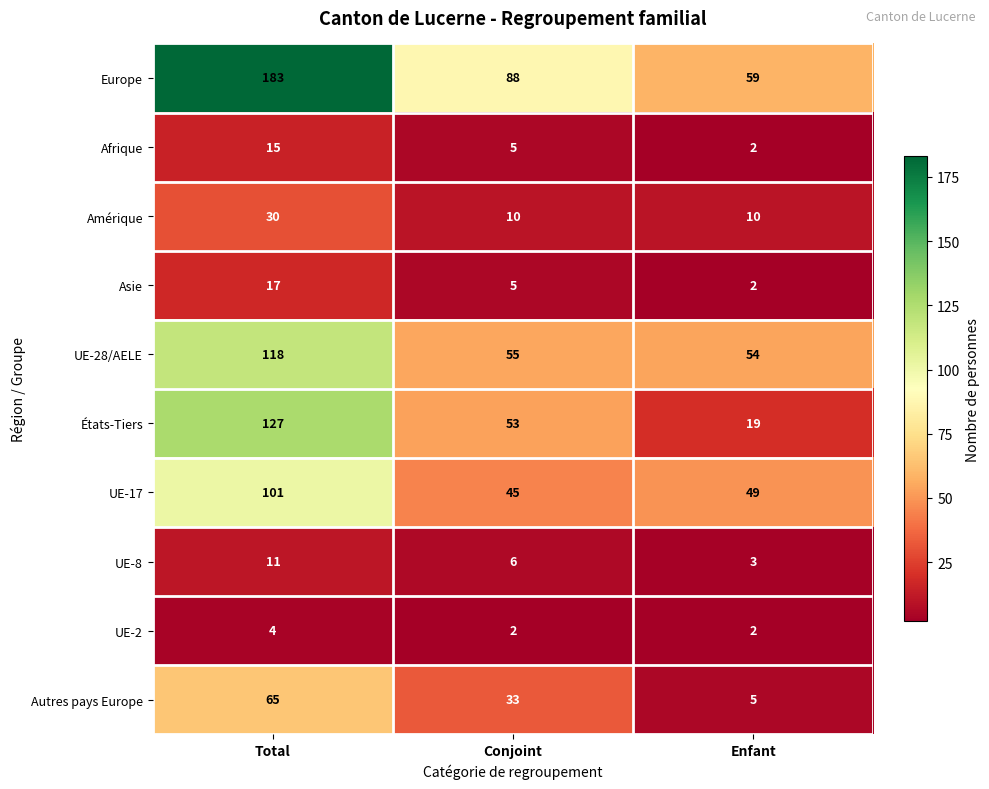

At which label does Asie first exceed 5?

Total